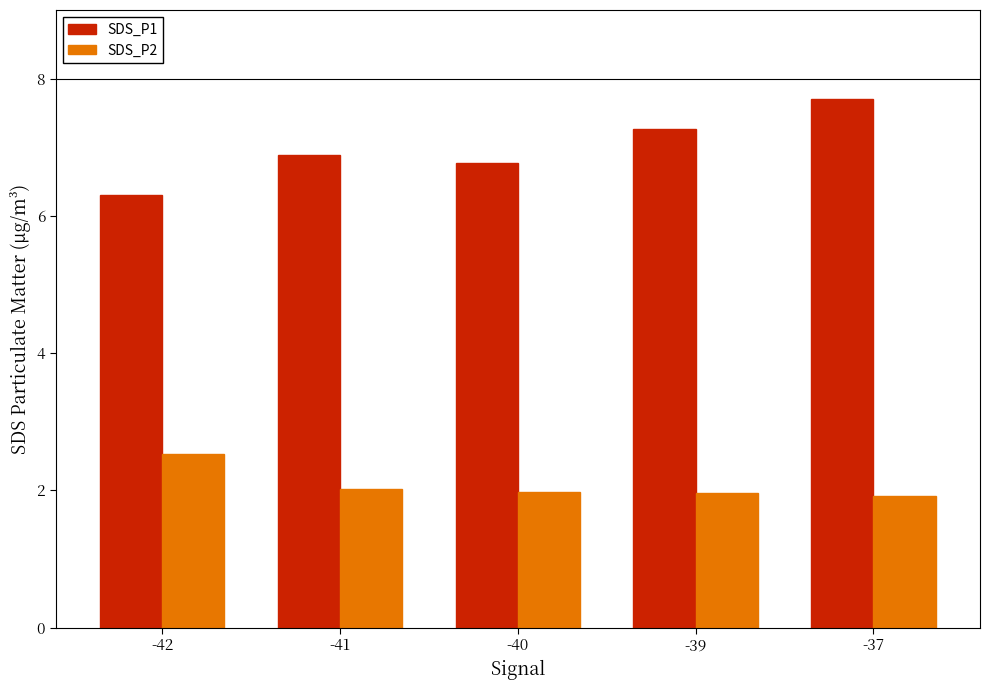

How many bars are there in each group?

2